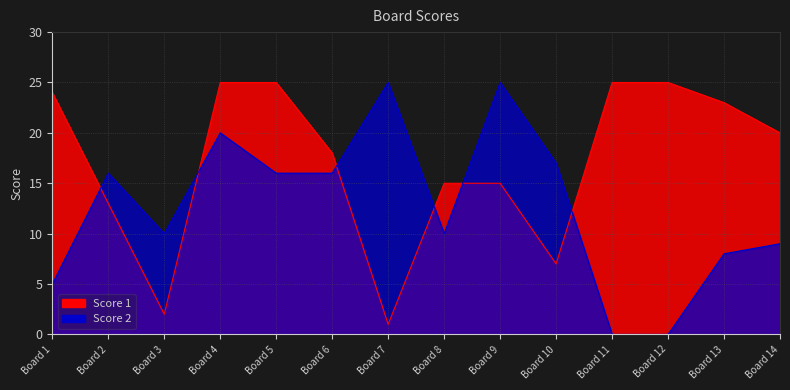

Where does the Score 1 series first go above 20?

Board 1